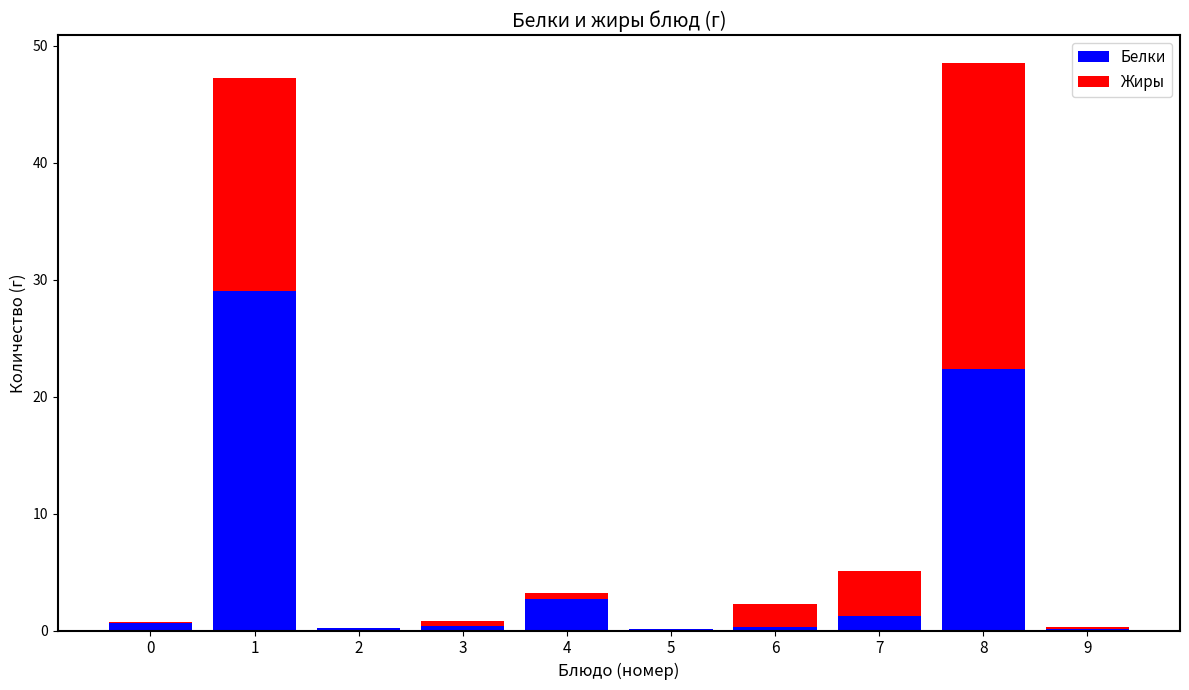

What is the sum of all Белки values?

57.2